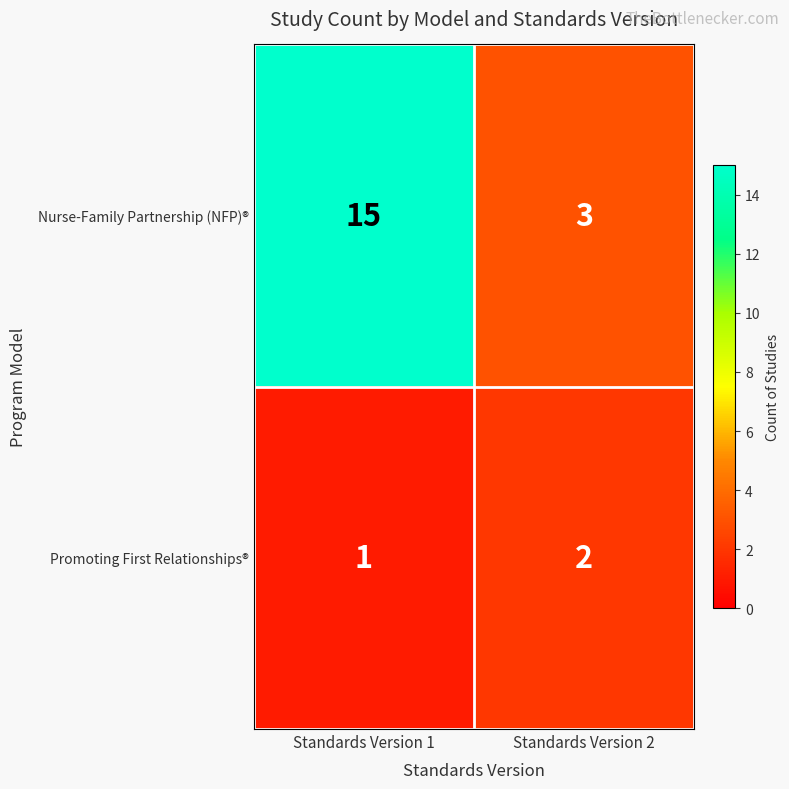

Is it true that Nurse-Family Partnership (NFP)® equals 26 at Standards Version 1?

False